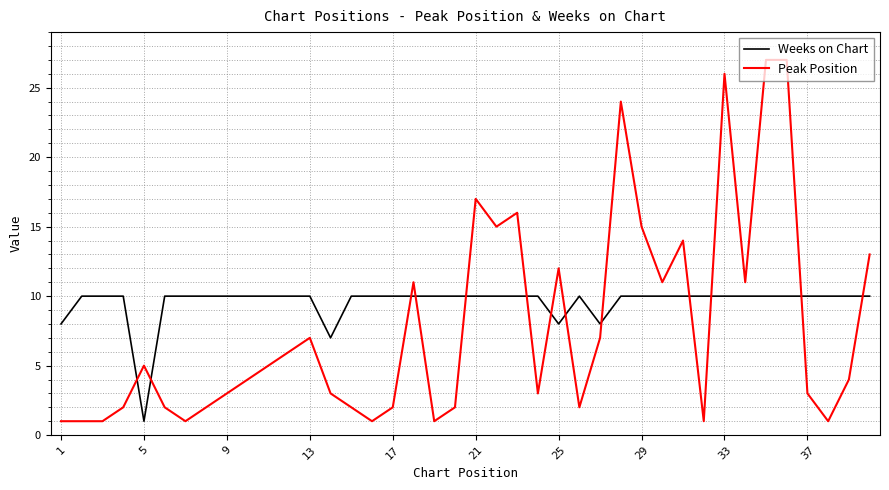

What is the highest value of the Weeks on Chart series?

10